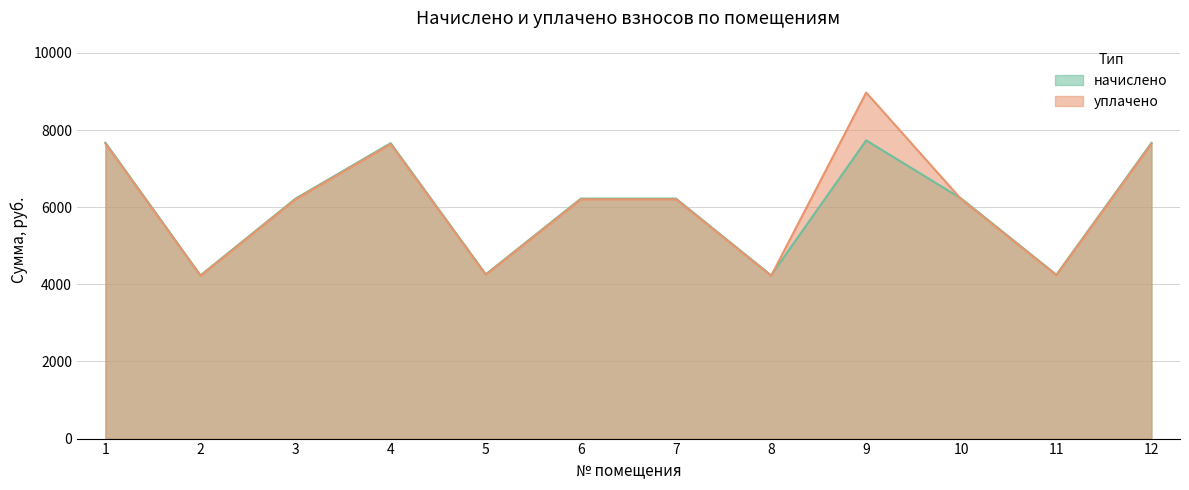

What is the difference between the highest and lowest values at 5?

13.5